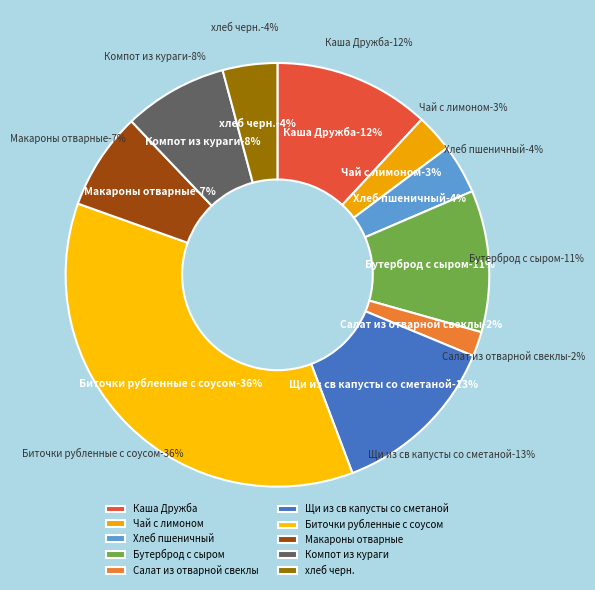

What is the ratio of the value at Биточки рубленные с соусом to the value at Каша Дружба?

3.0